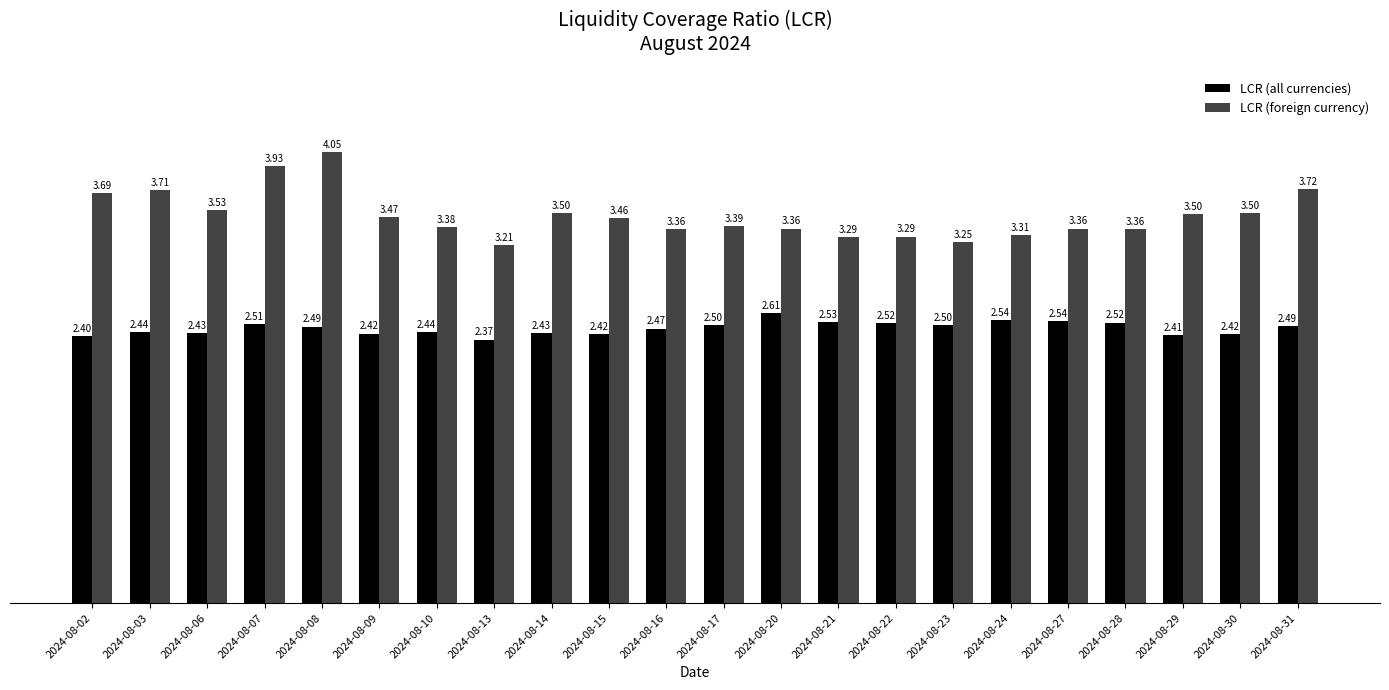

What is the difference between the highest and lowest values at 2024-08-08?

1.6